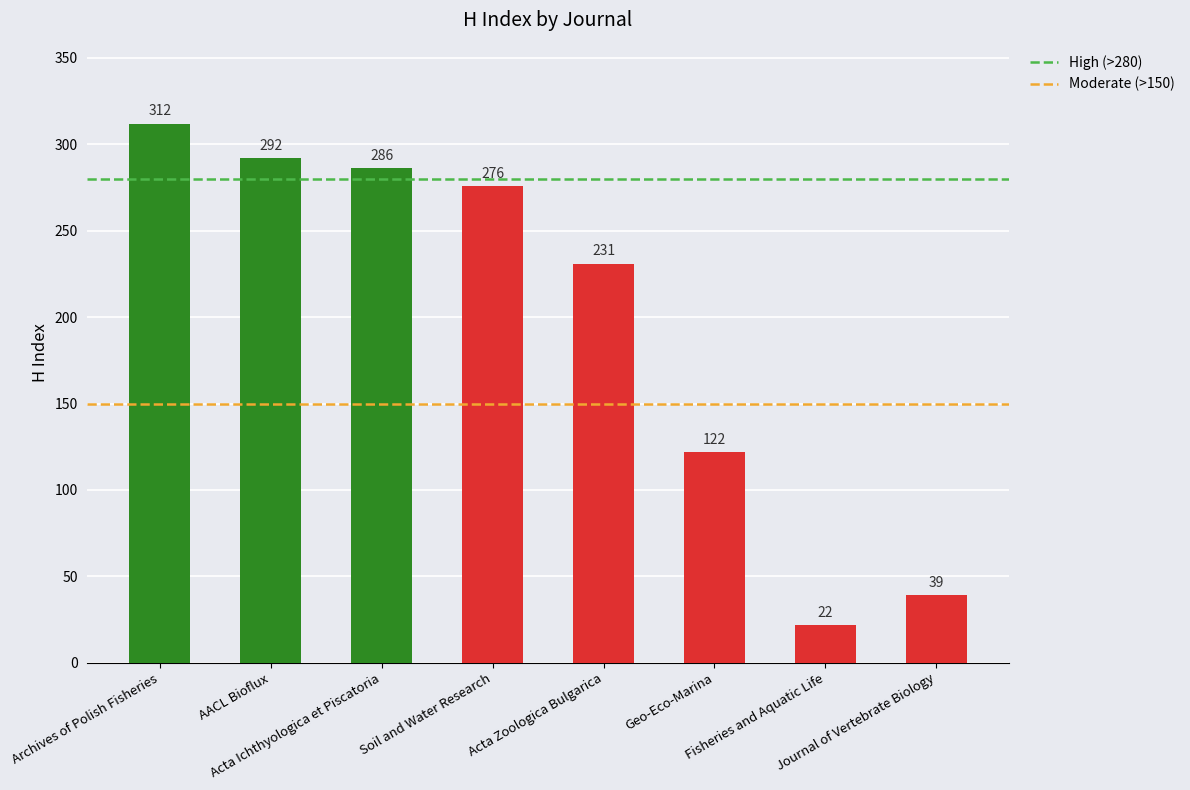

Approximately how many times larger is the value at AACL Bioflux compared to Fisheries and Aquatic Life?

13.3